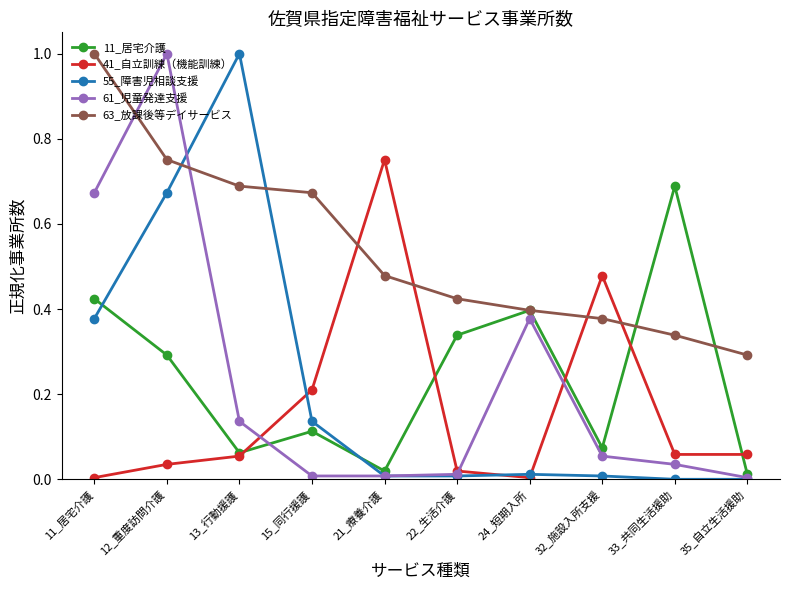

What is the difference between the highest and lowest values at 12_重度訪問介護?

1.0